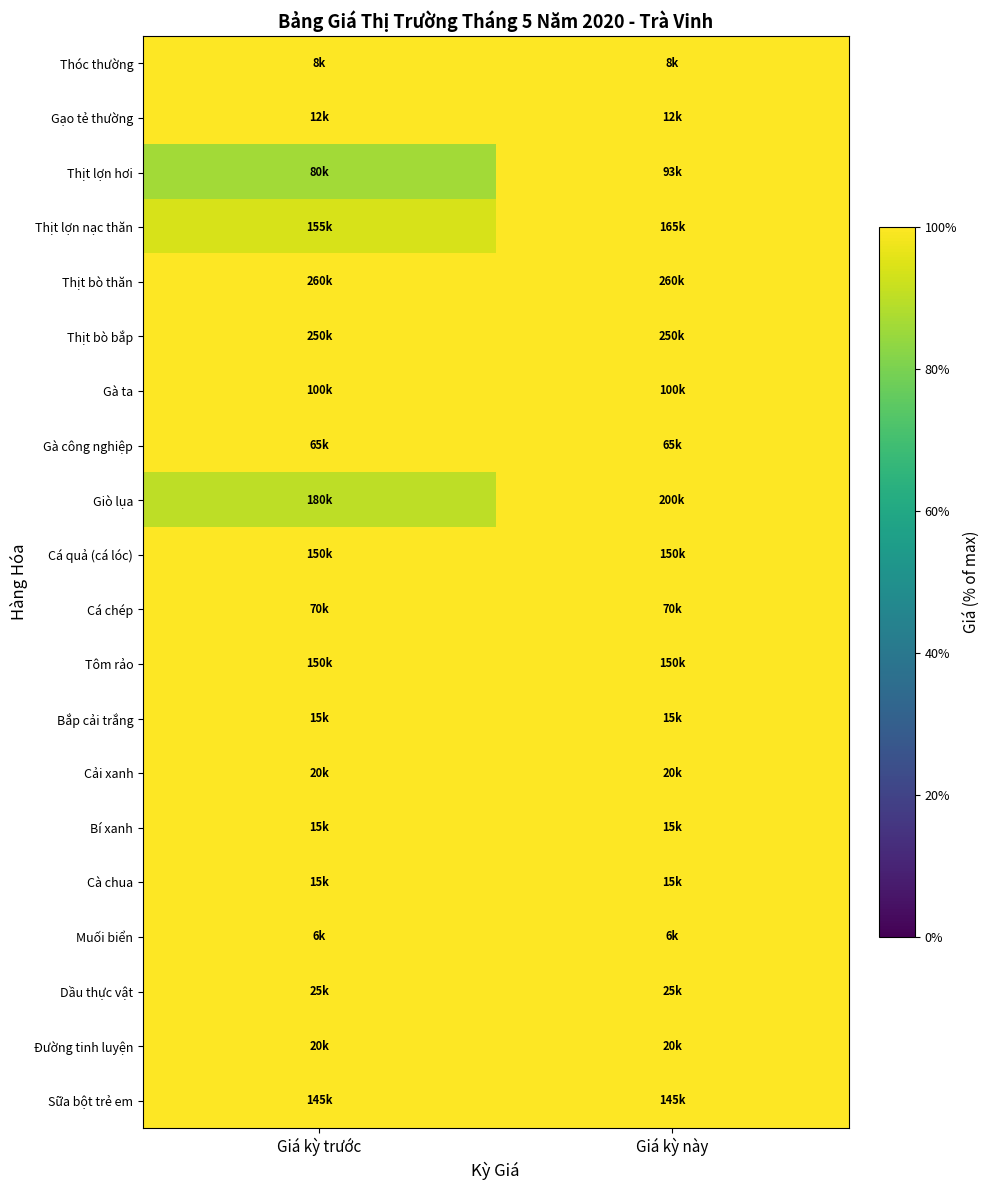

Count the number of categories in the chart.

2